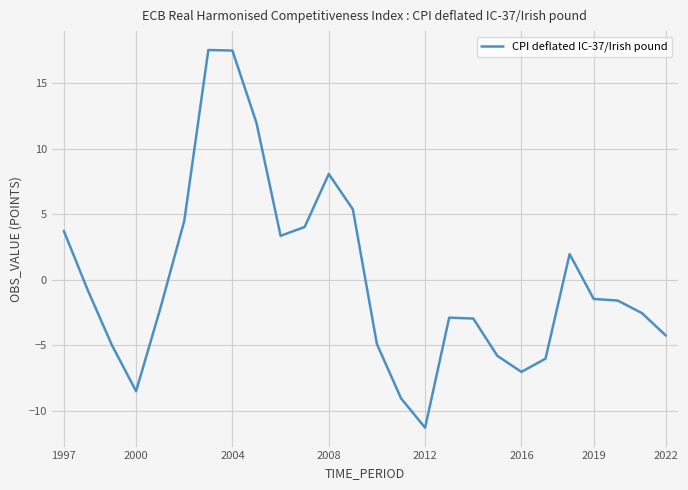

How many values are below zero?

16